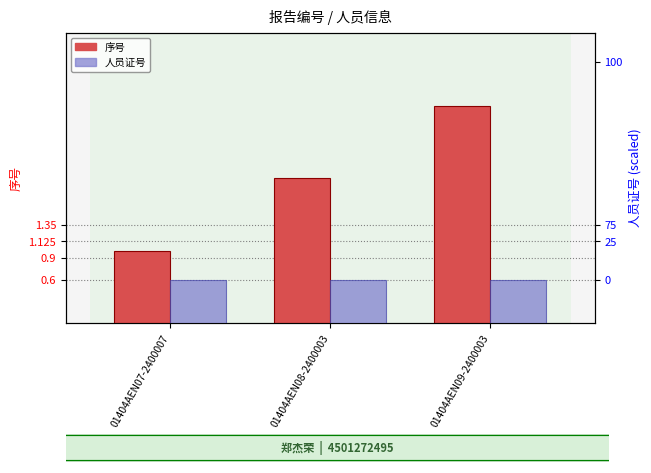

Reading right to left, what are all the values shown in this chart?

序号: 01404AEN09-2400003=3.0	01404AEN08-2400003=2.0	01404AEN07-2400007=1.0
人员证号: 01404AEN09-2400003=0.6	01404AEN08-2400003=0.6	01404AEN07-2400007=0.6